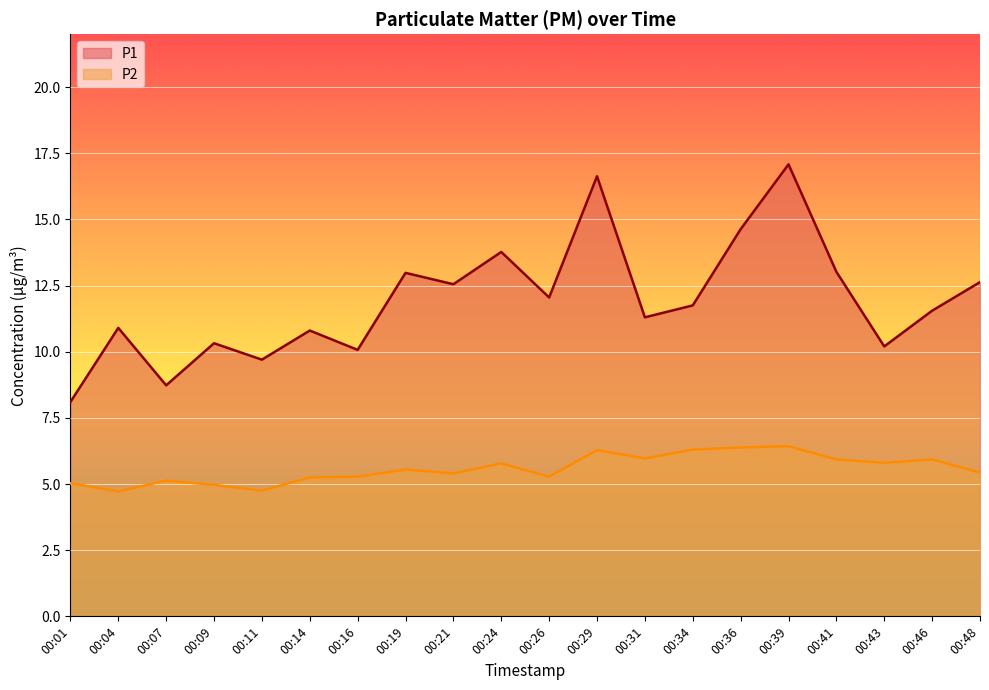

What is the average value of the P1 series?

11.9